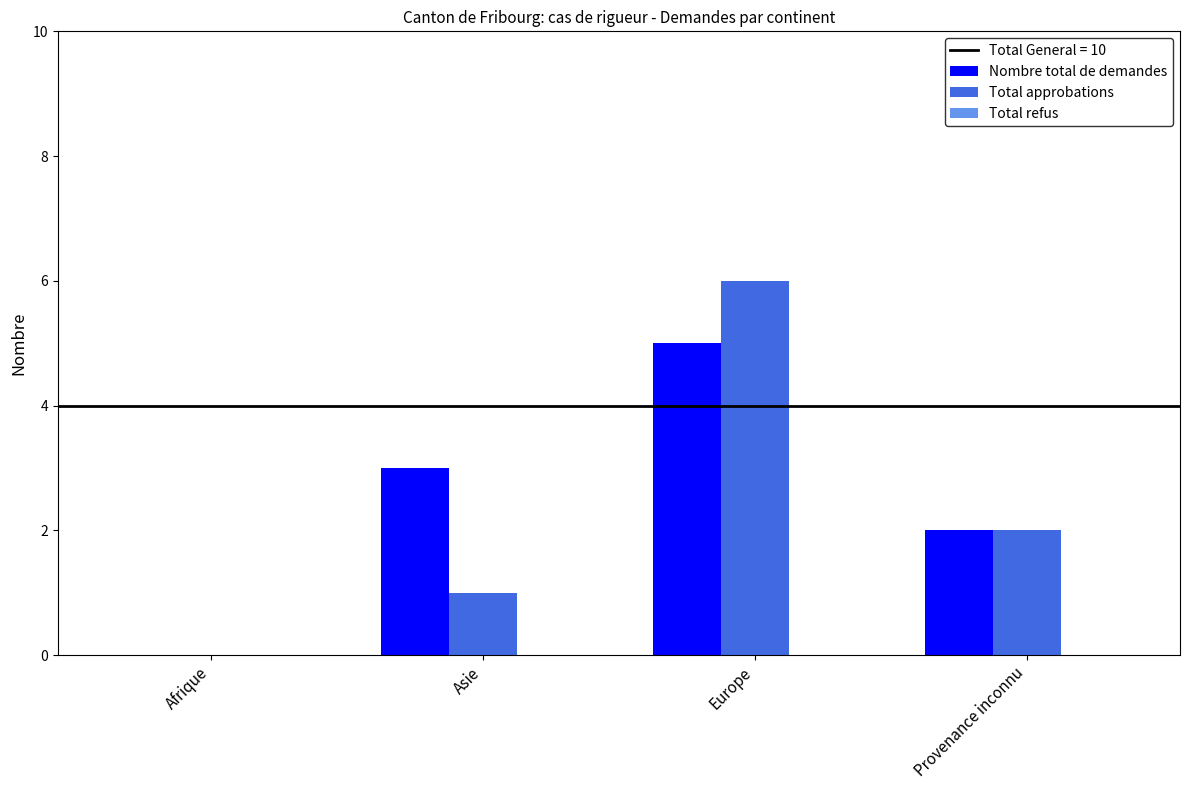

What is the sum of all Nombre total de demandes values?

10